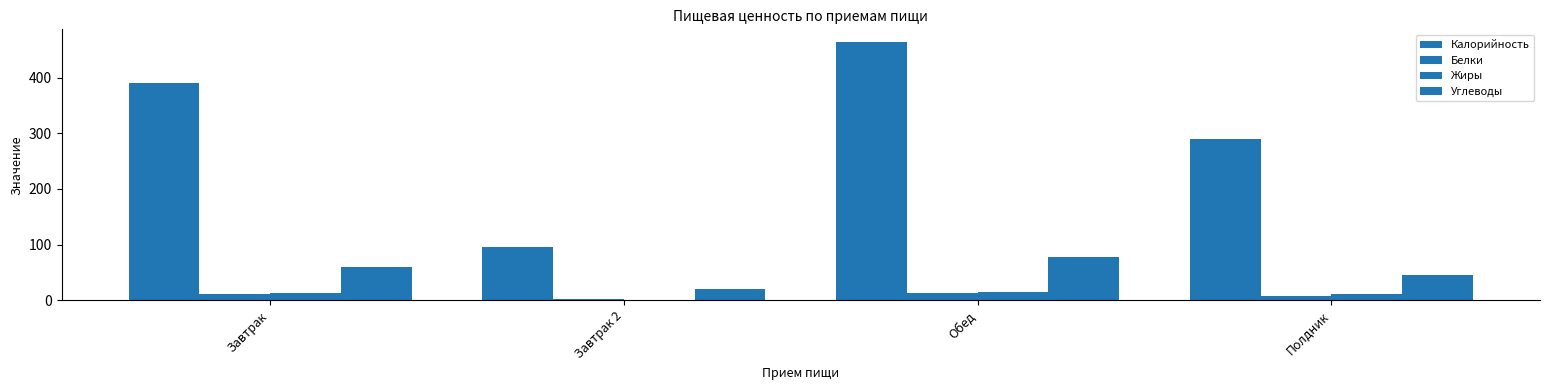

Count the number of categories in the chart.

4